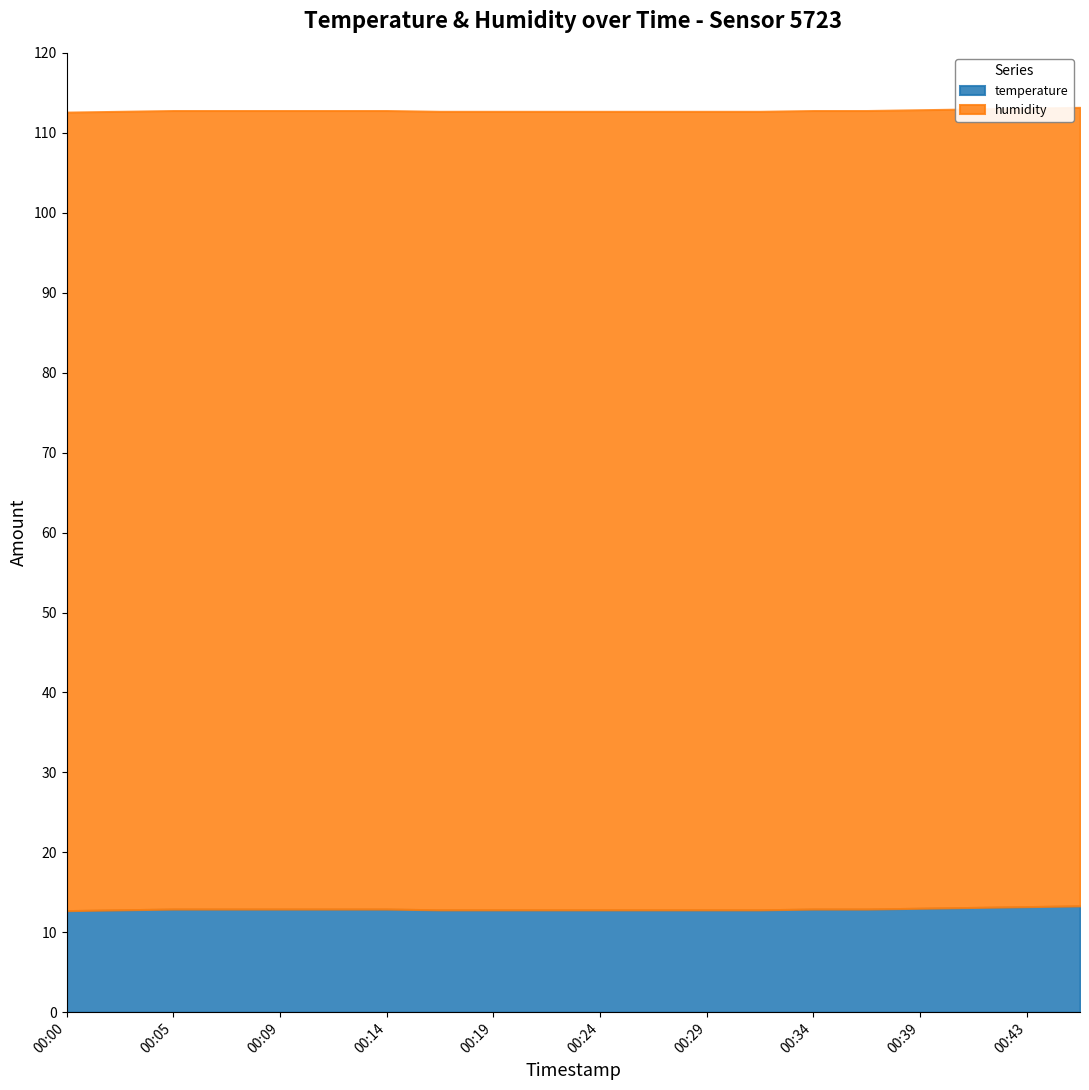

What is the sum of the temperature values at 00:43 and 00:05?

26.1